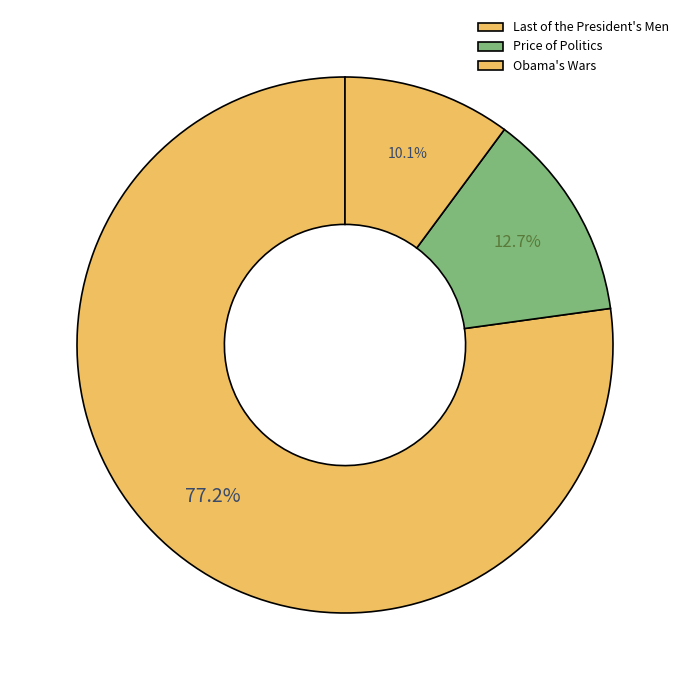

True or false: Obama's Wars accounts for 18% of the total.

False